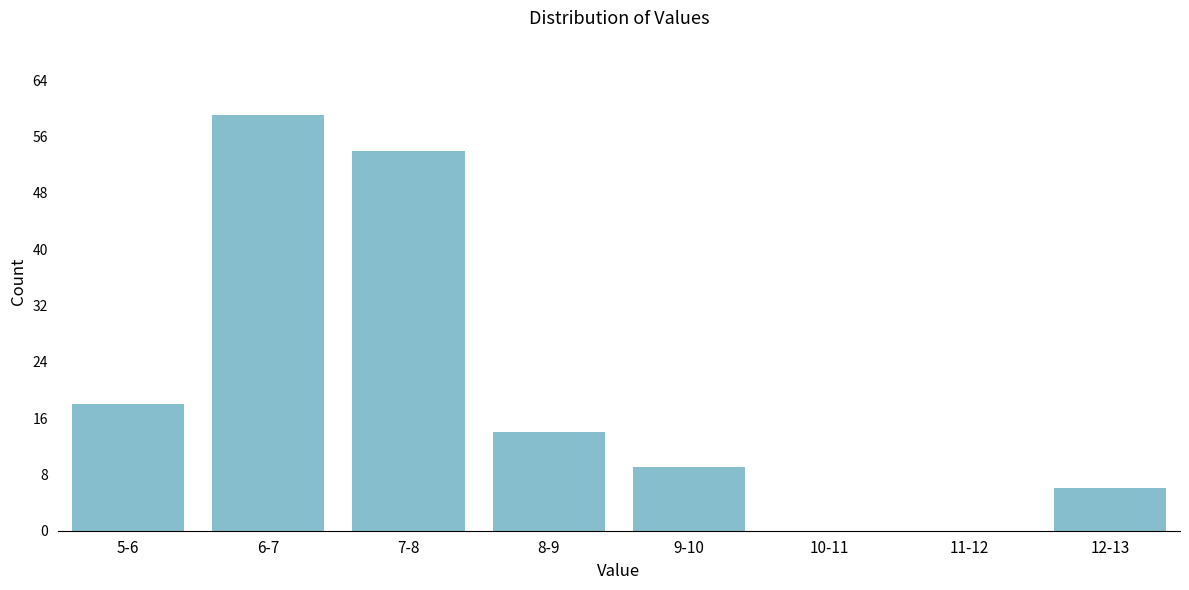

Reading right to left, list all the values displayed in this chart.

12-13=6	11-12=0	10-11=0	9-10=9	8-9=14	7-8=54	6-7=59	5-6=18